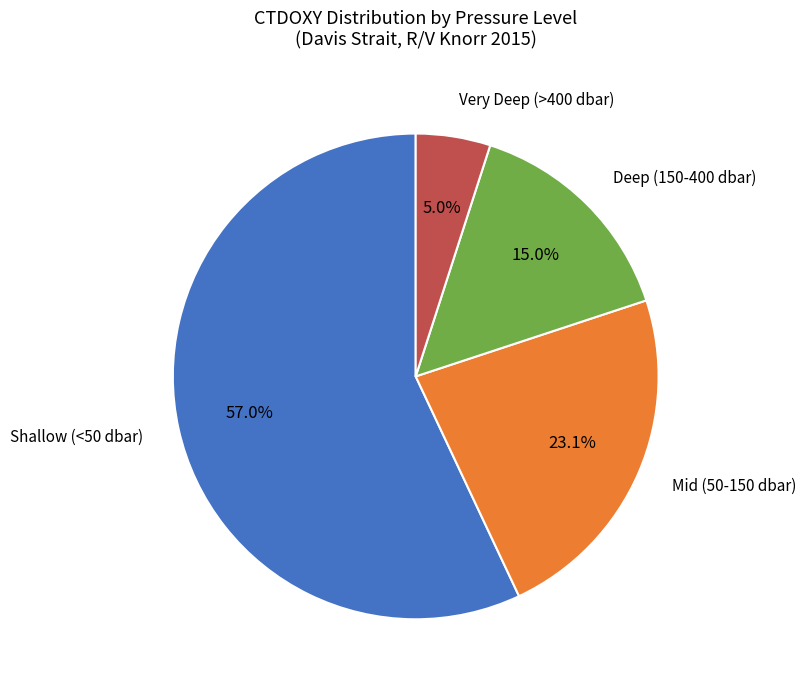

Does any single category account for the majority?

Yes